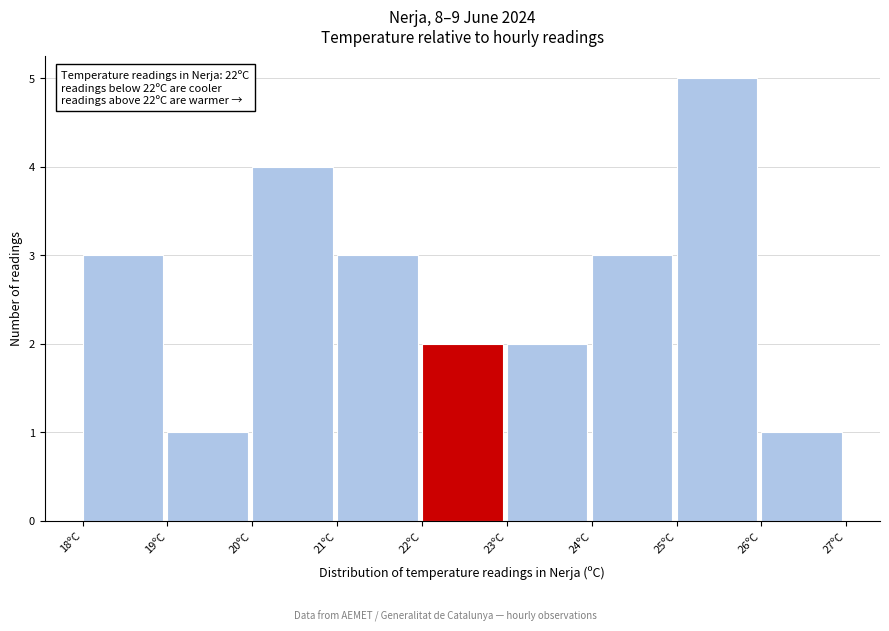

Over which range of the x-axis is the bar tallest?

25 to 26